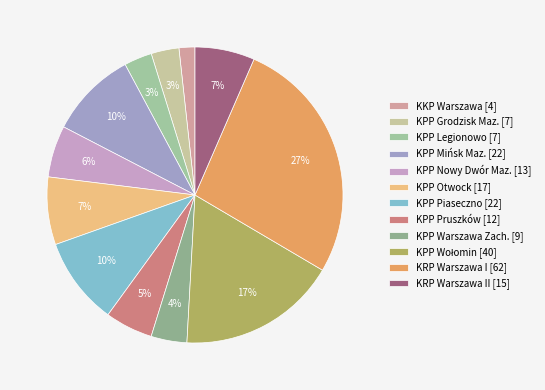

How many slices are in this pie chart?

12